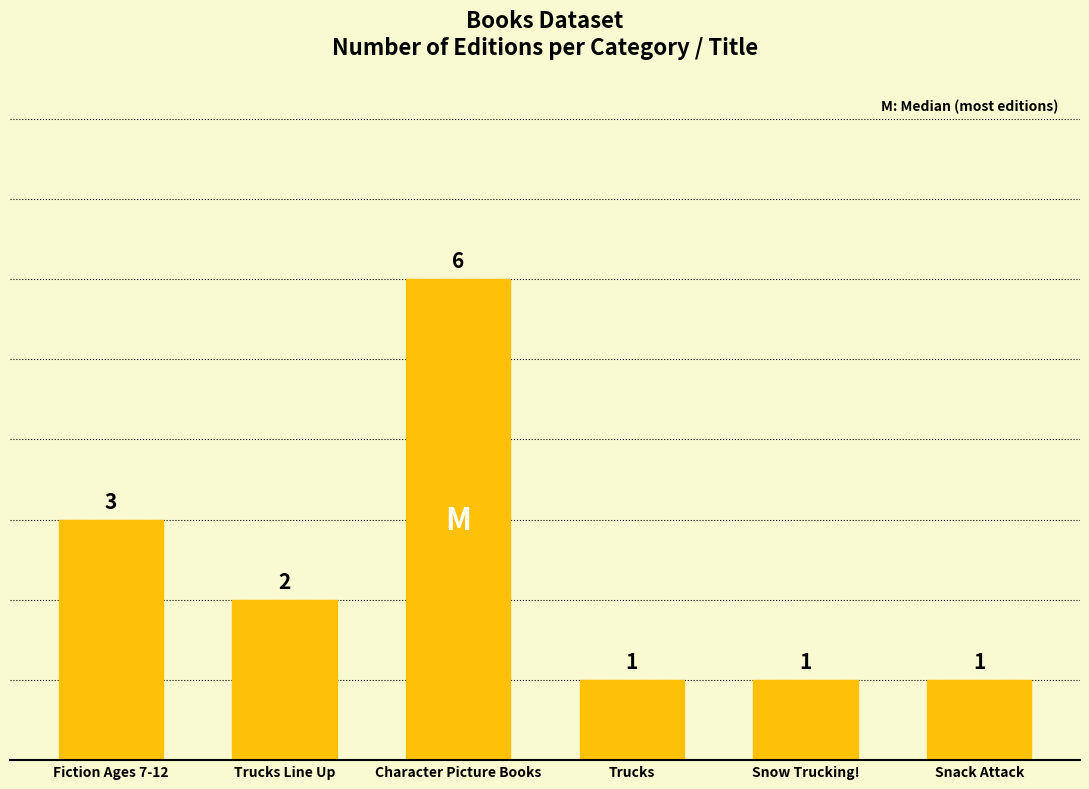

What is the sum of the values at Snack Attack and Snow Trucking!?

2